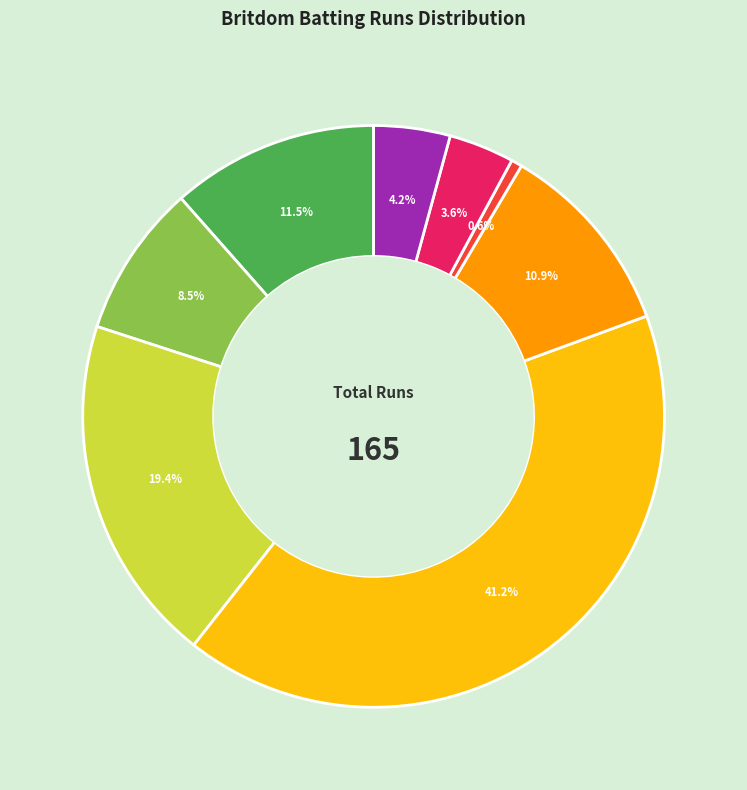

Does any single category account for the majority?

No